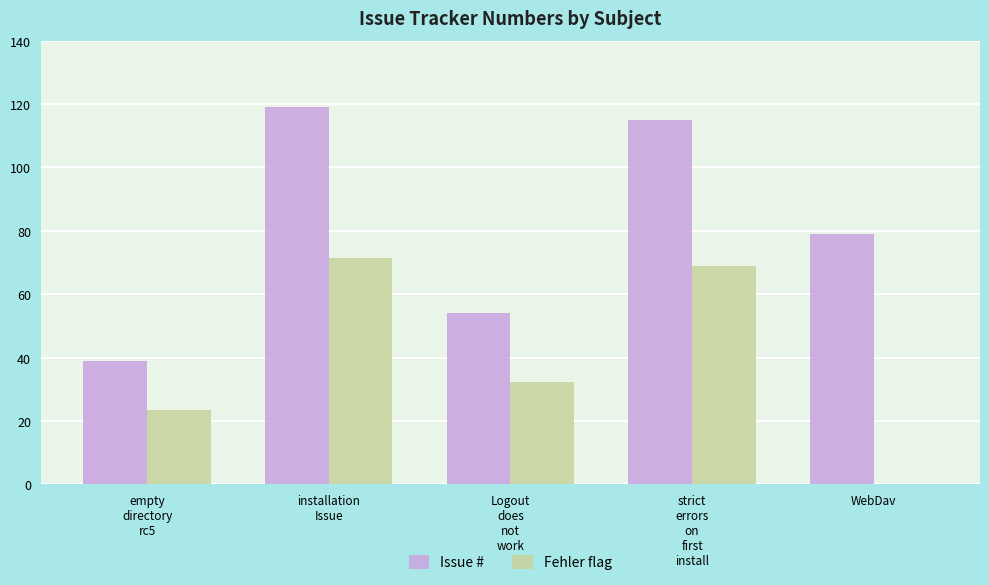

True or false: Fehler flag has a value of 71.4 at installation
Issue.

True